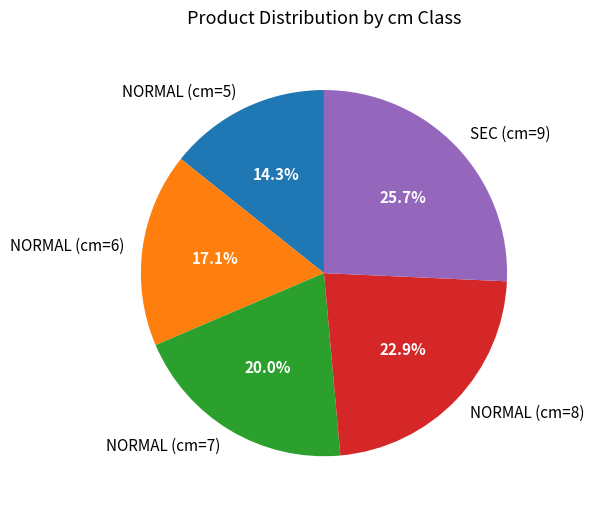

Which category has the smallest portion of the pie?

NORMAL (cm=5)